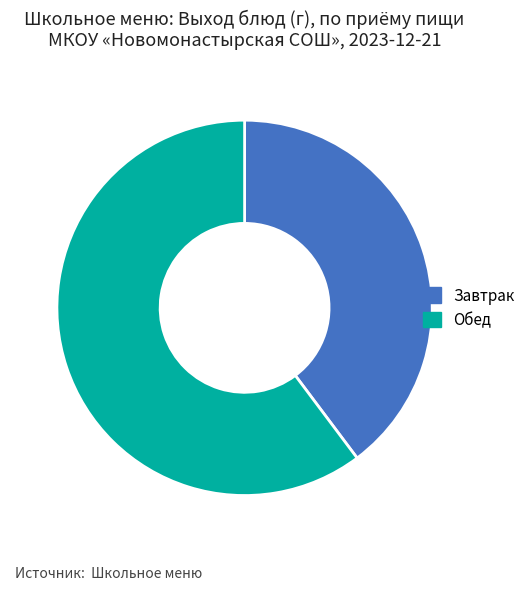

Which slice is the smallest?

Завтрак